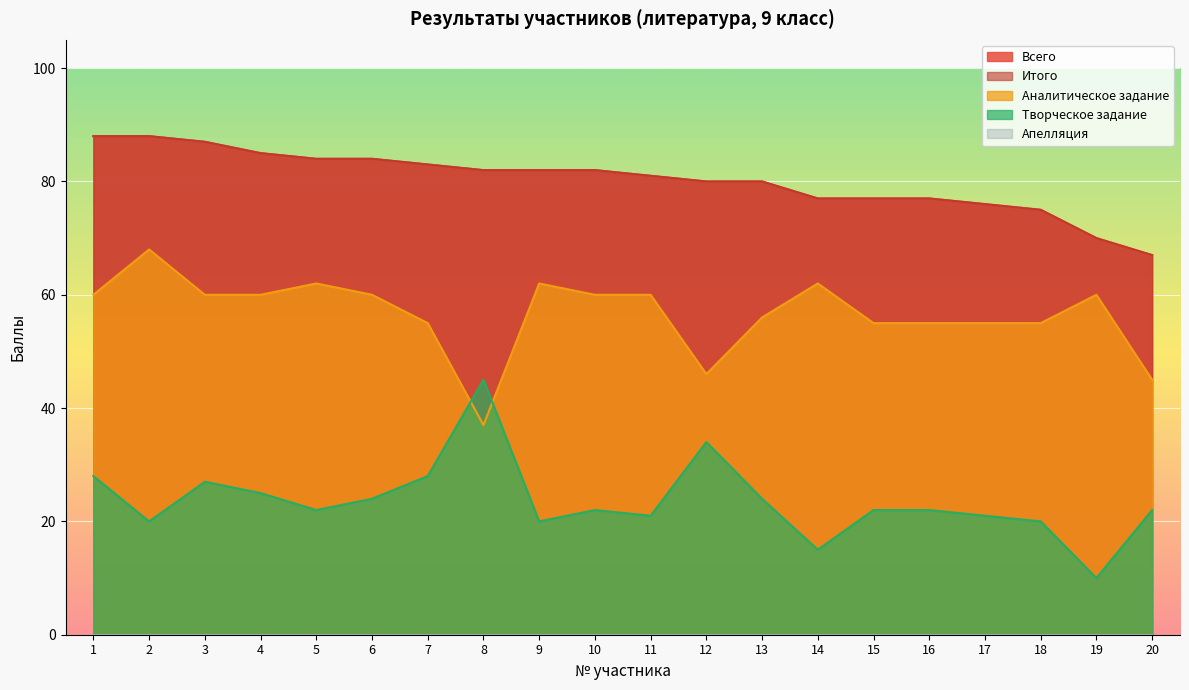

Does the chart display data point markers on the line(s)?

No